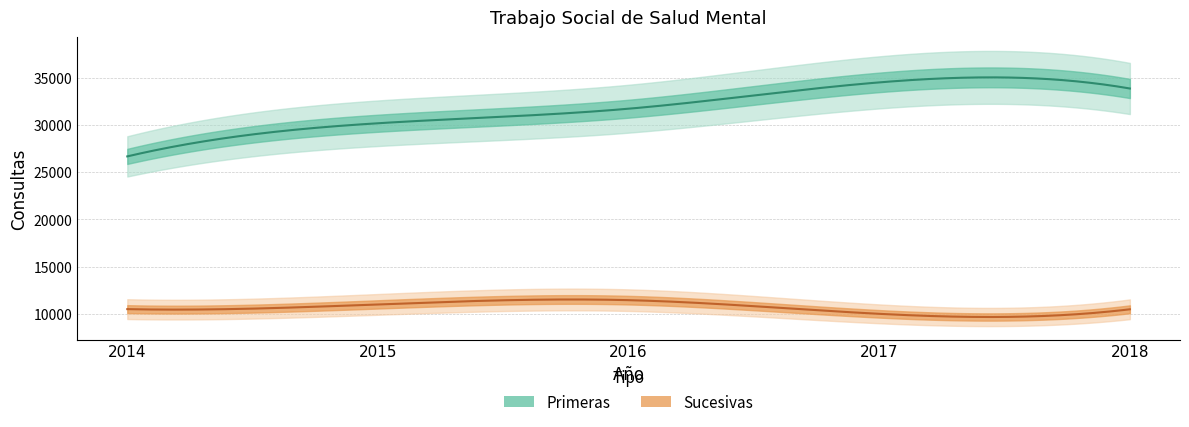

The value of Sucesivas at 2015 is 10996. True or false?

True